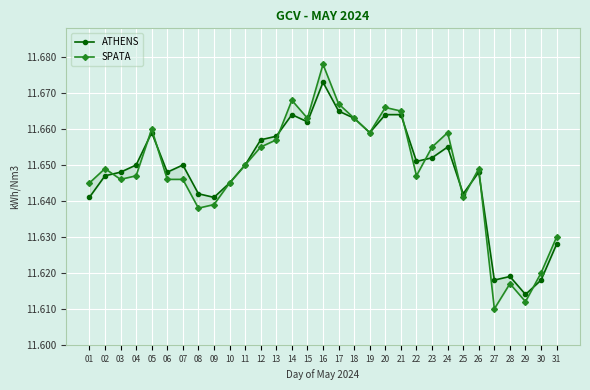

What is the total value across all series at 29?

23.2